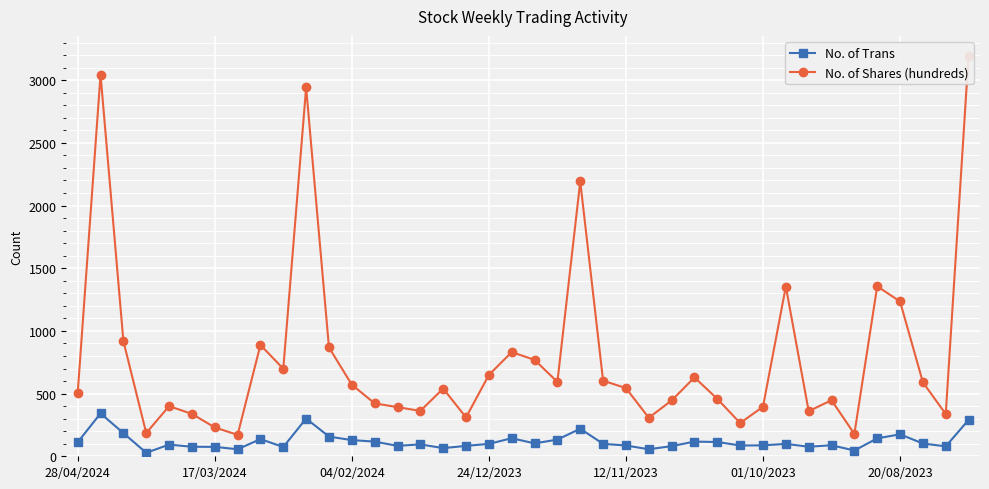

Which series has the widest spread of values?

No. of Shares (hundreds)